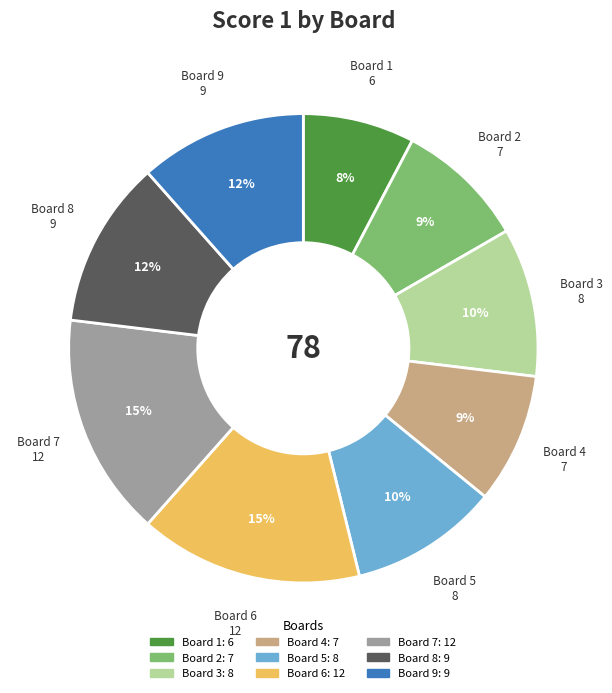

Is the sum of Board 6 and Board 2 greater than half?

No